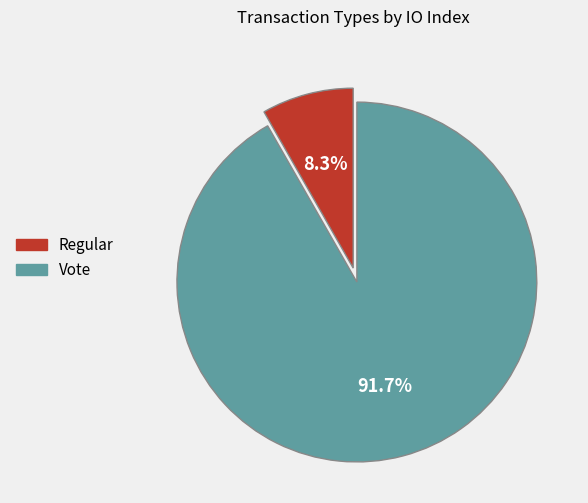

How many slices are in this pie chart?

2